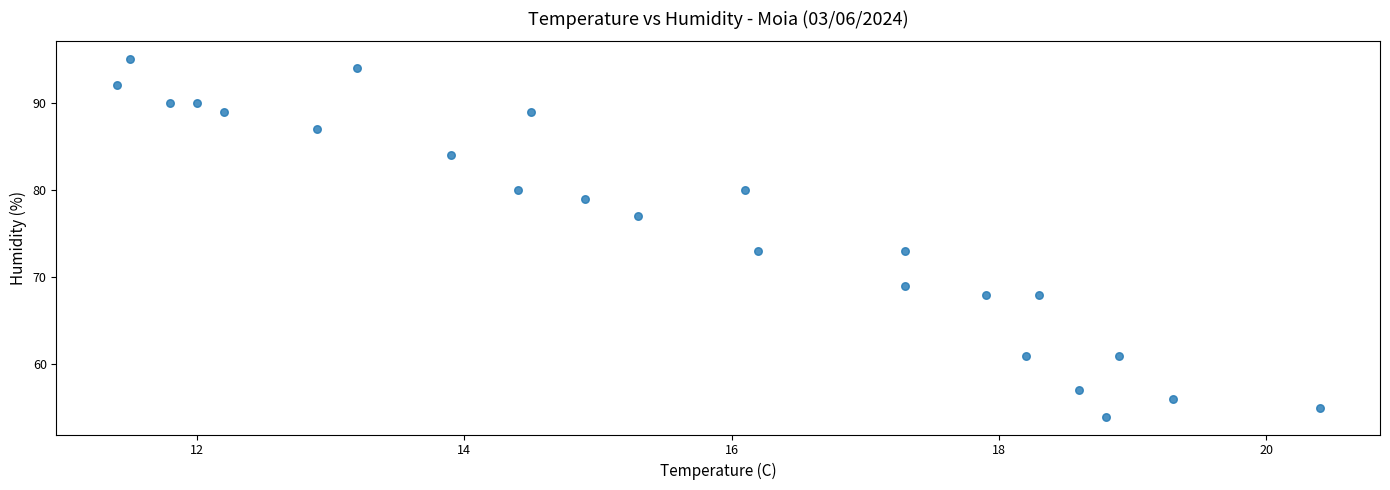

What is the range of Y values (max minus min)?

41